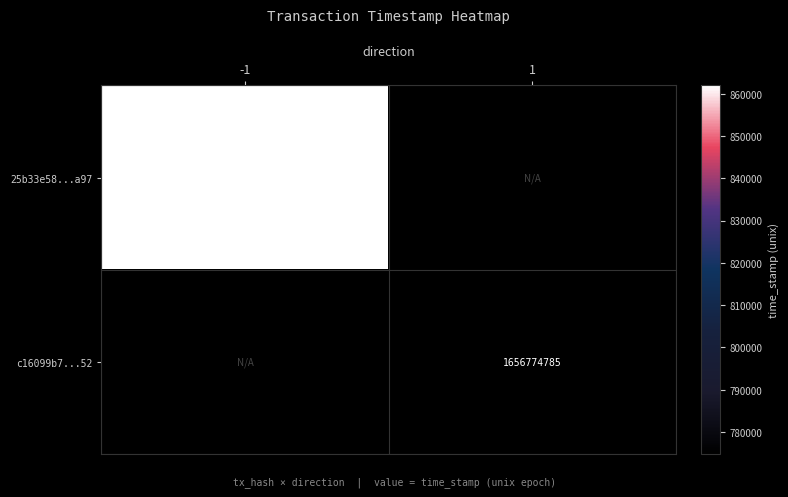

Which label corresponds to the smallest value in the chart?

1